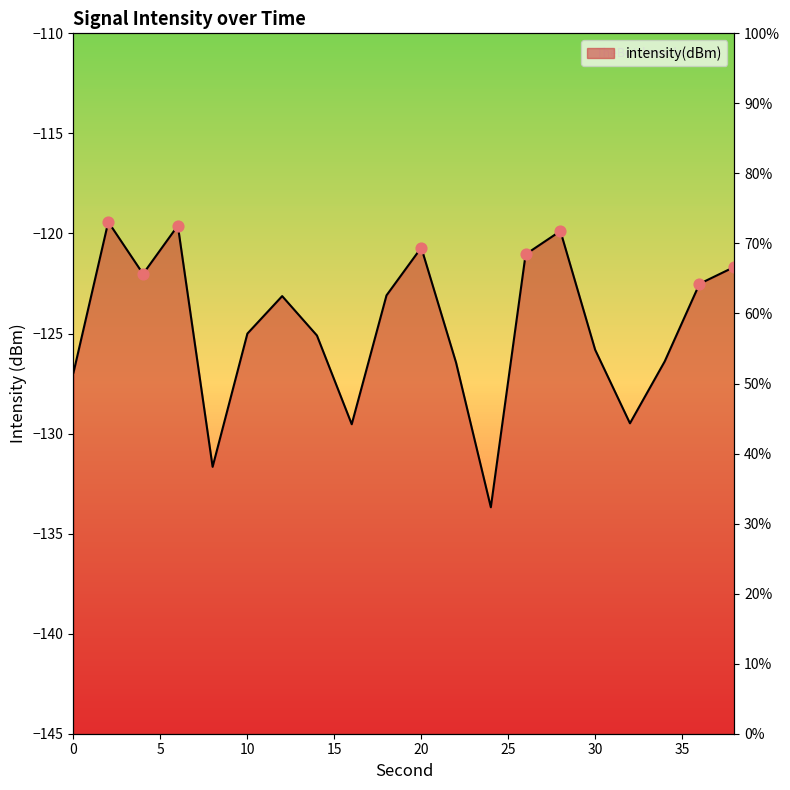

Which has a higher value, 36 or 30?

36